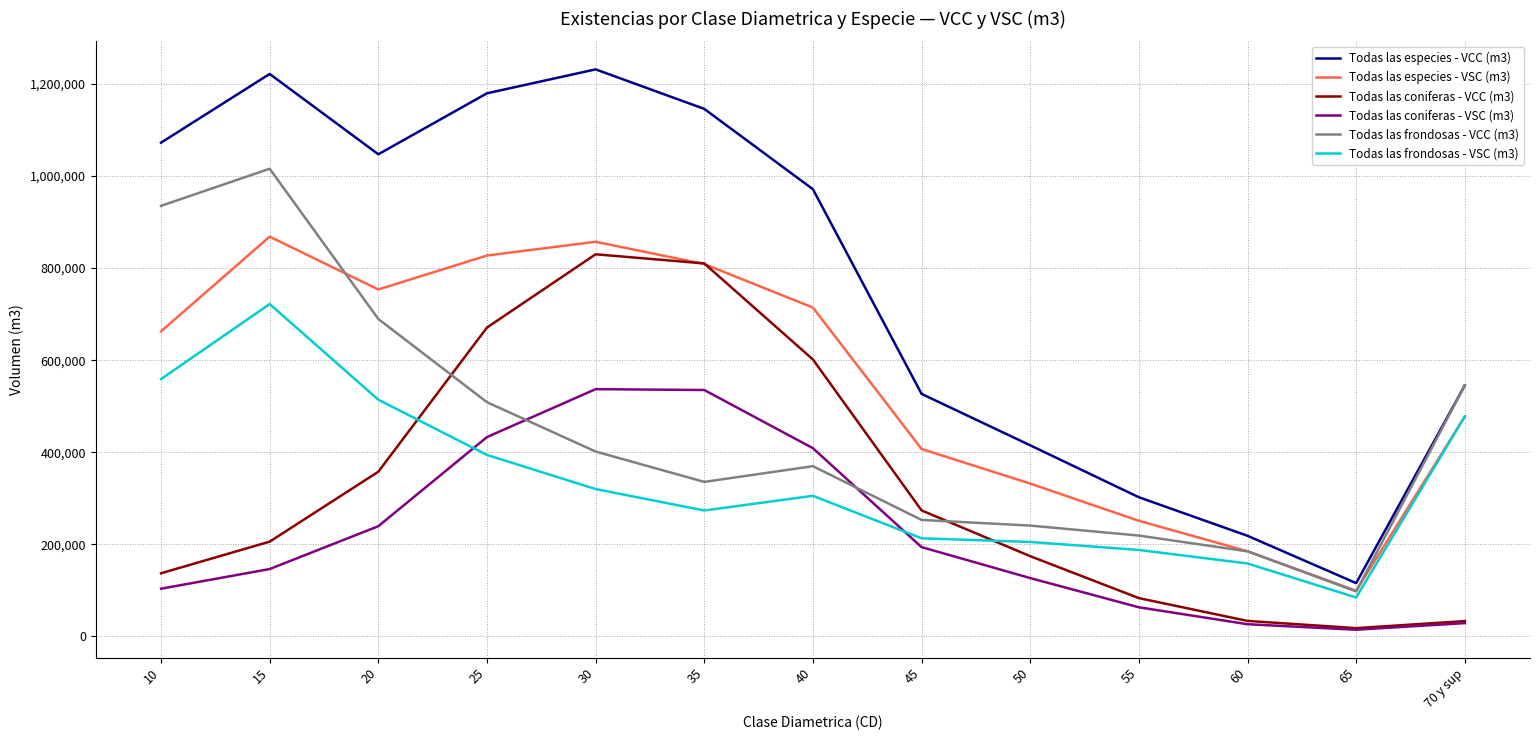

True or false: Todas las frondosas - VCC (m3) has a value of 335678.8 at 35.

True